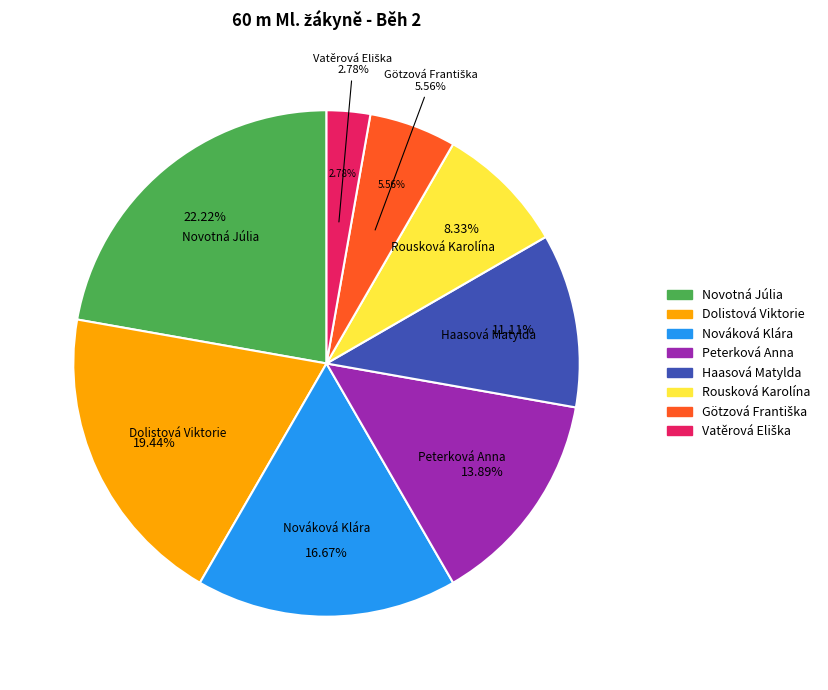

True or false: Vatěrová Eliška accounts for 14% of the total.

False